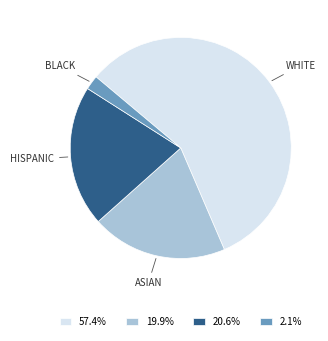

How many segments does this pie chart have?

4